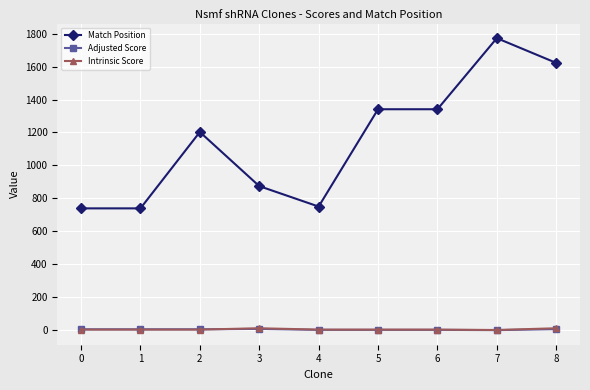

True or false: Match Position and Intrinsic Score intersect in this chart.

False